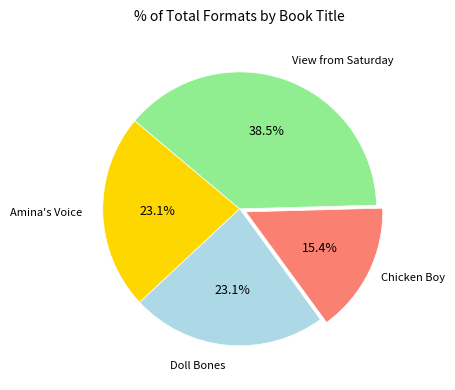

Does any single category account for the majority?

No